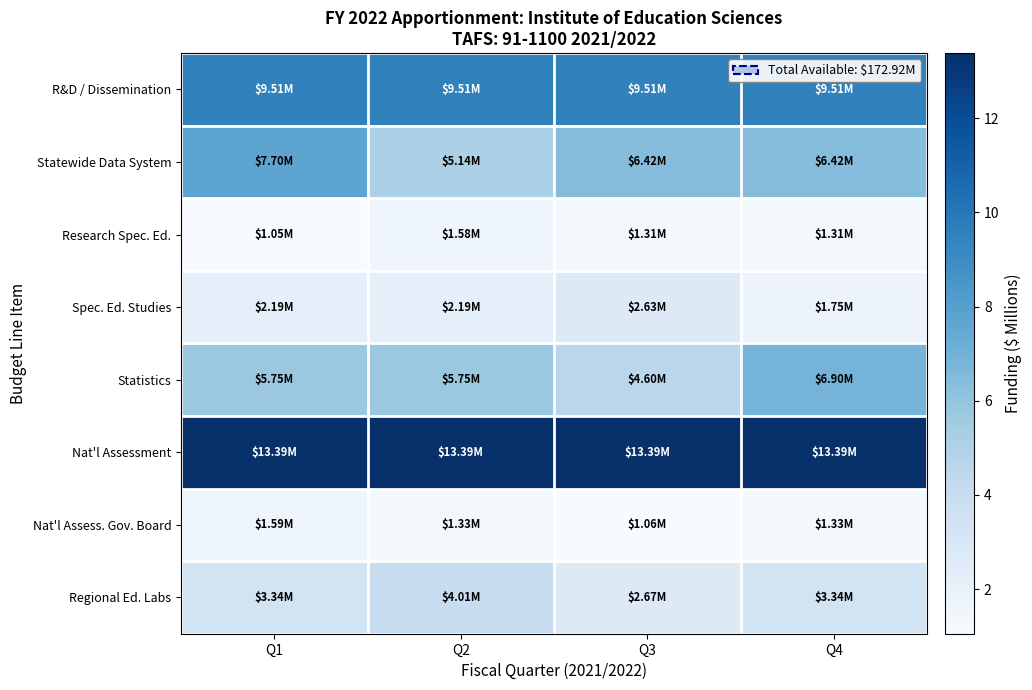

Which series has the largest total across all categories?

Nat'l Assessment